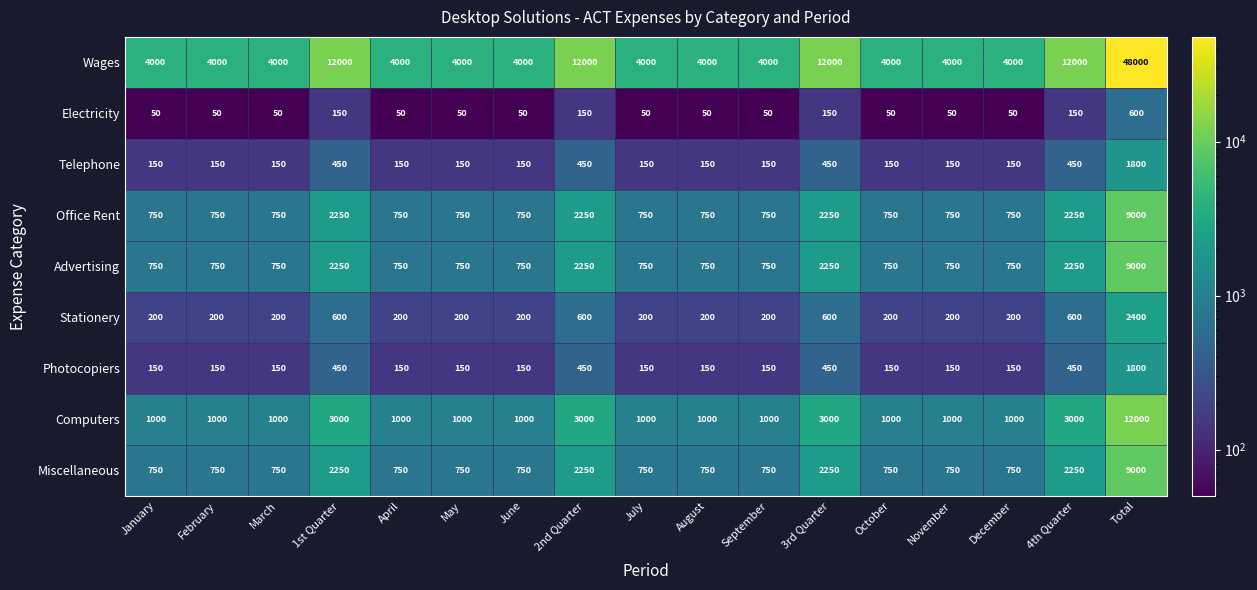

How many Advertising values are between 750 and 2250?

16